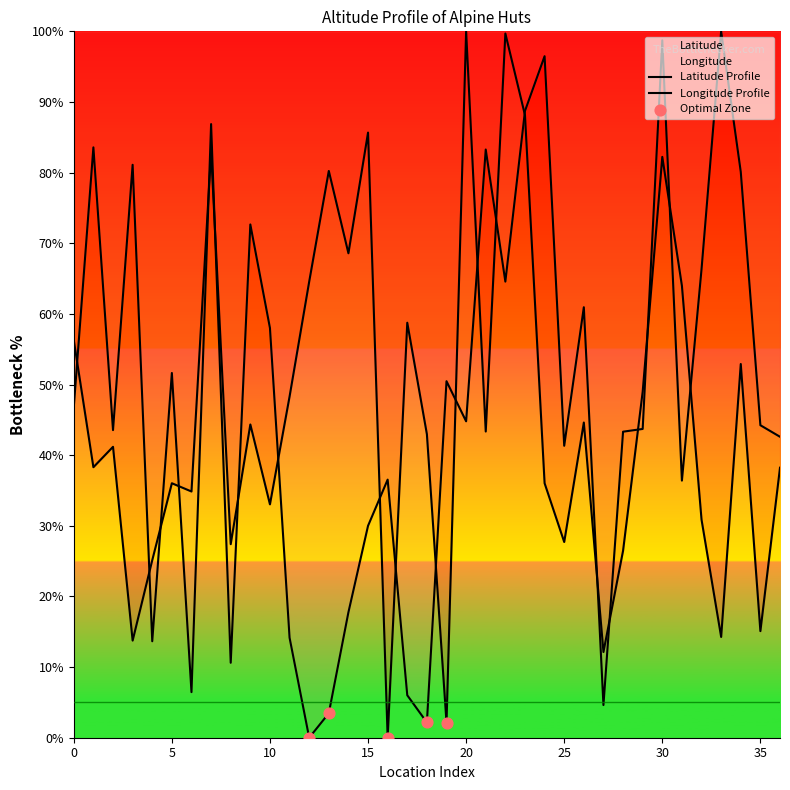

At how many categories does at least one series exceed 14?

36